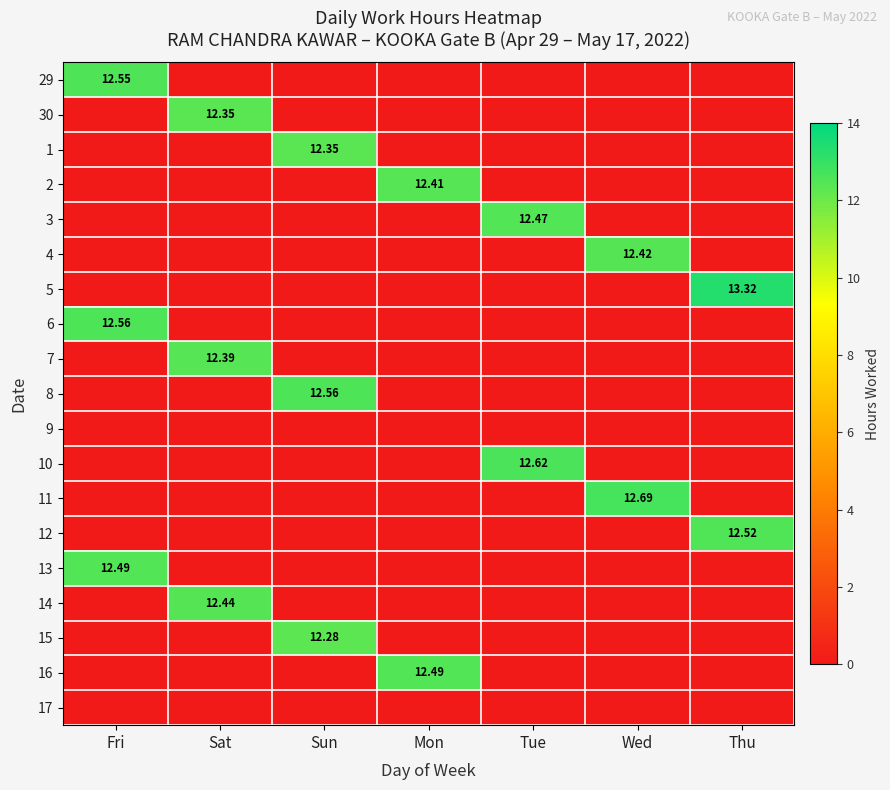

At which category does the chart reach its peak across all series?

Thu